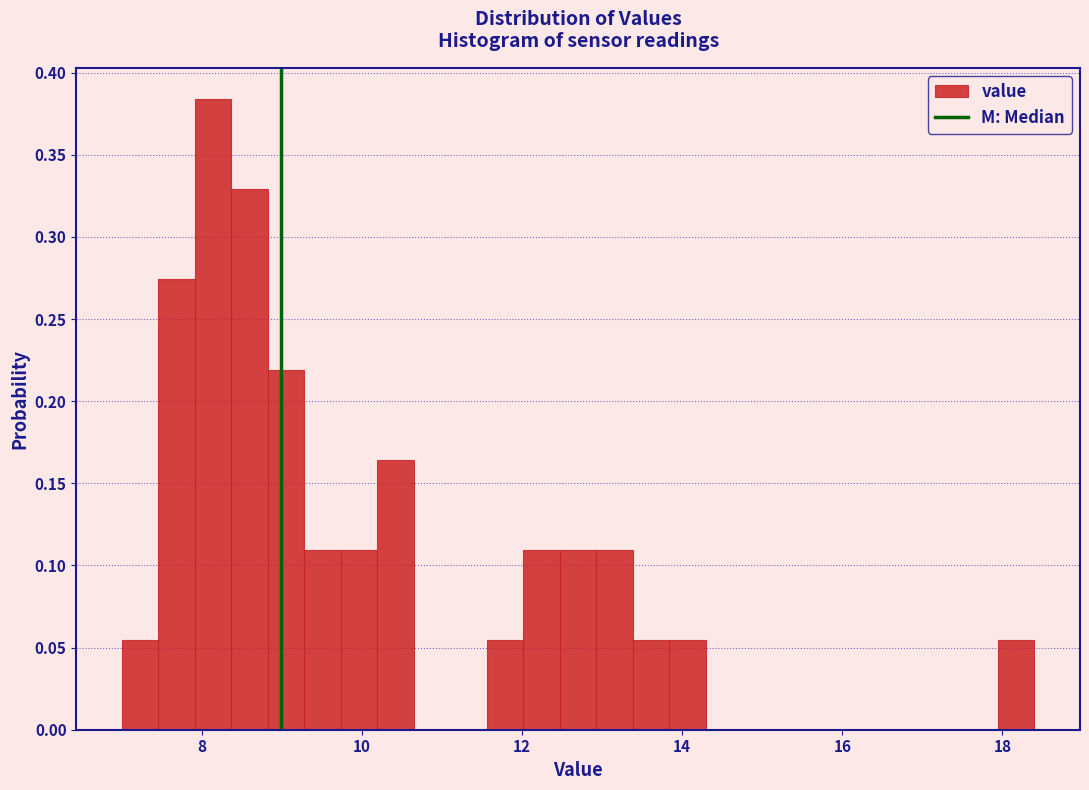

Read against the x-axis, roughly where is the centre of the tallest bar?

8.2